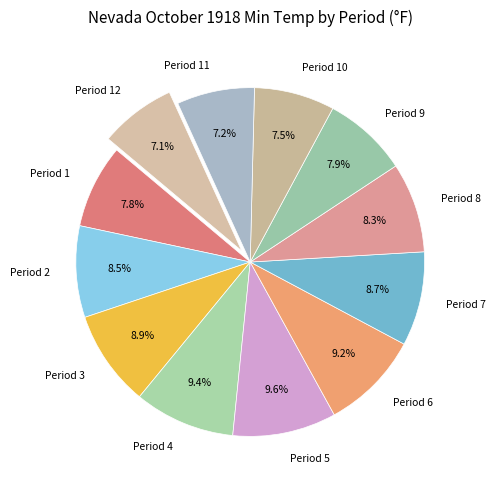

Which has a higher value, Period 5 or Period 1?

Period 5